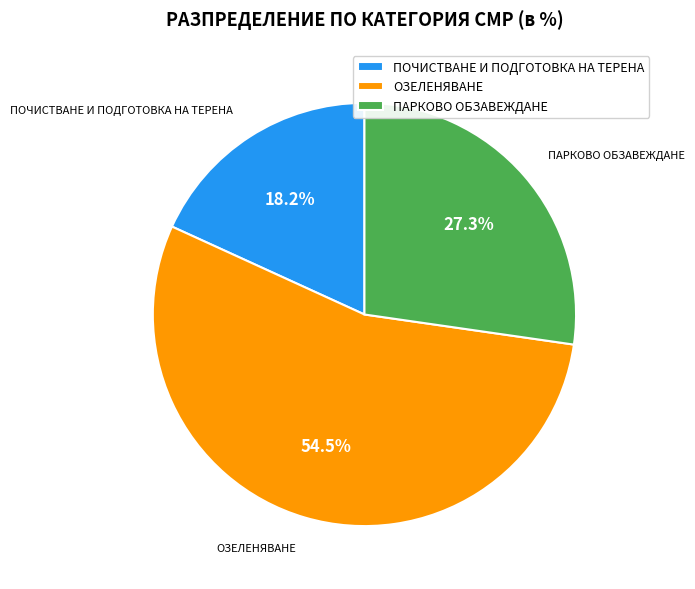

To the nearest percent, what is the difference between the largest and smallest slice percentages?

36%